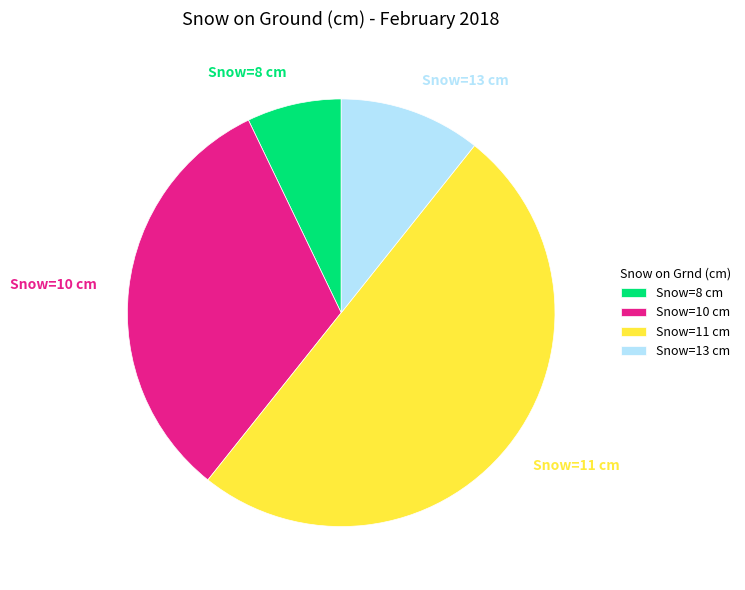

Which category accounts for the majority?

Snow=11 cm